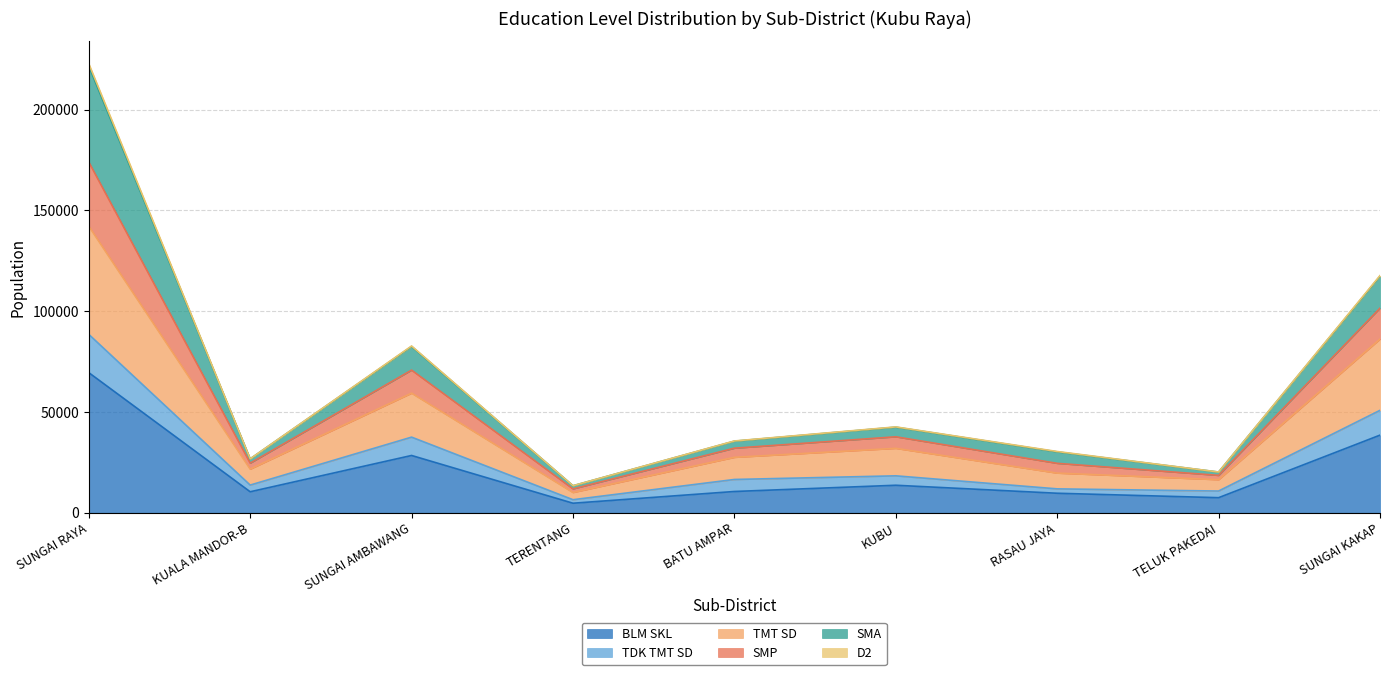

The value of TMT SD at TELUK PAKEDAI is 33135. True or false?

False